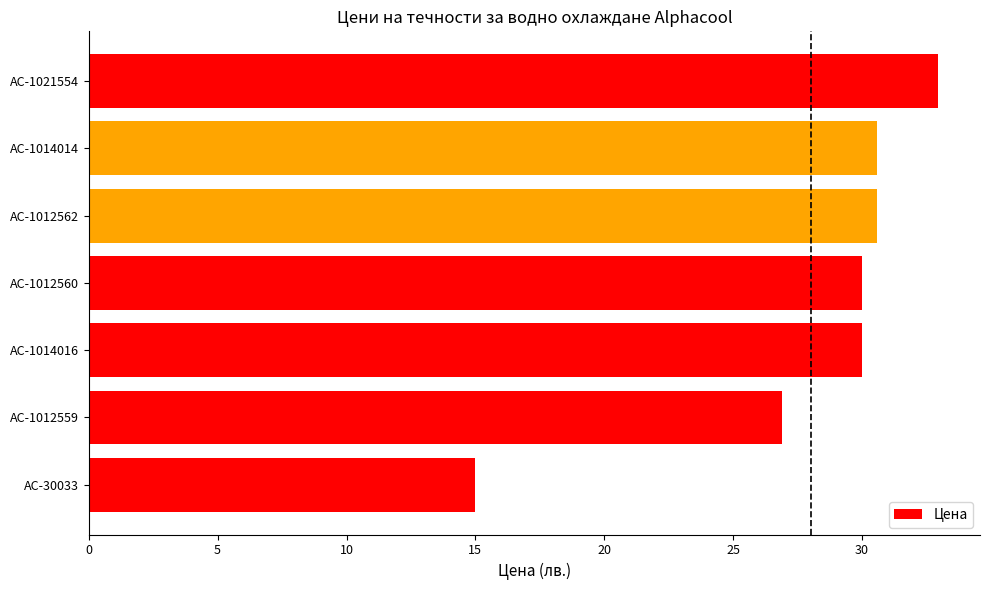

Reading bottom to top, extract all data points from this chart.

AC-30033=15.0	AC-1012559=26.9	AC-1014016=30.0	AC-1012560=30.0	AC-1012562=30.6	AC-1014014=30.6	AC-1021554=32.9